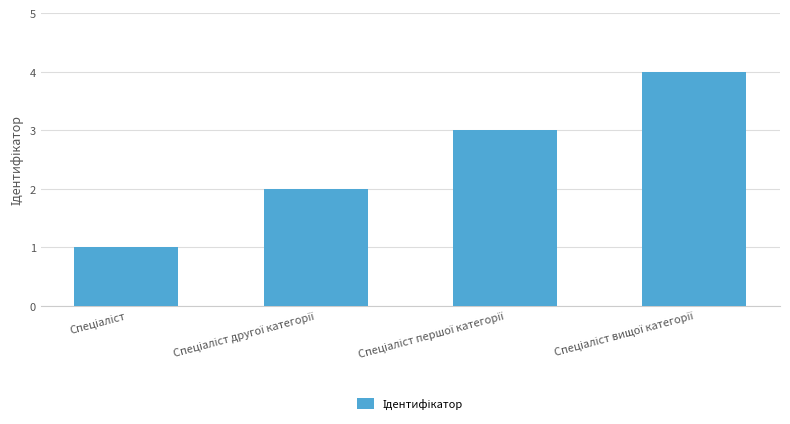

Reading left to right, list all the values displayed in this chart.

1	2	3	4